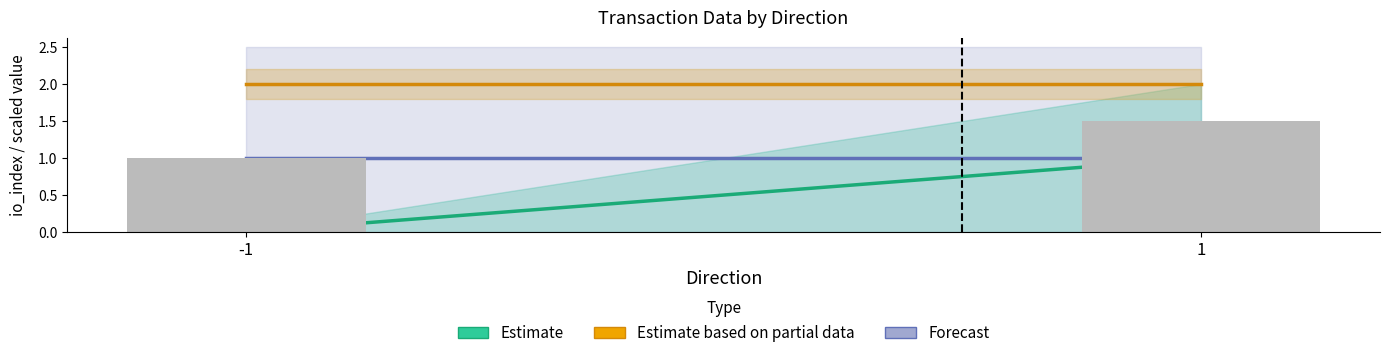

At which category does the chart reach its minimum across all series?

-1